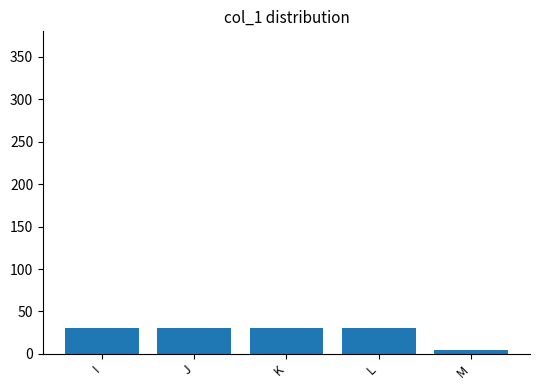

At which category does the chart reach its minimum across all series?

M